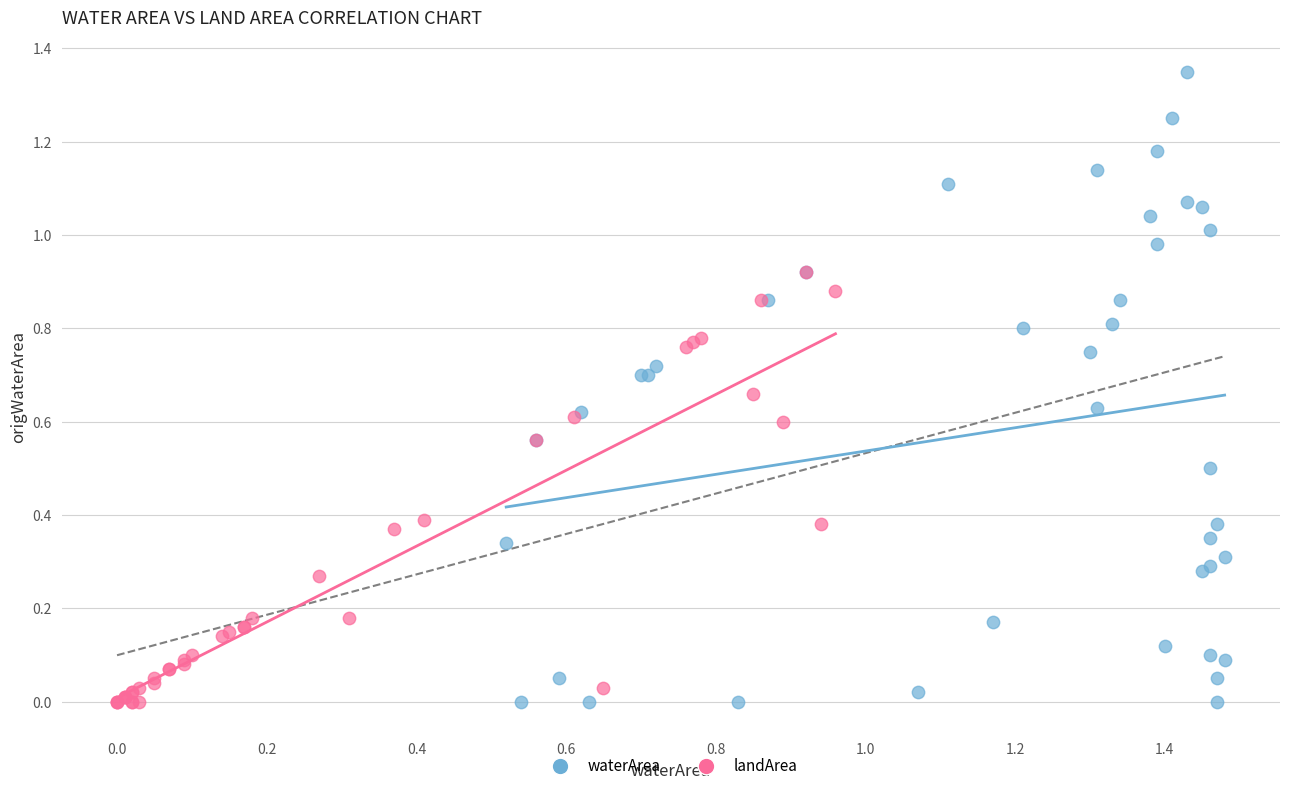

Which series contains the highest Y value?

waterArea